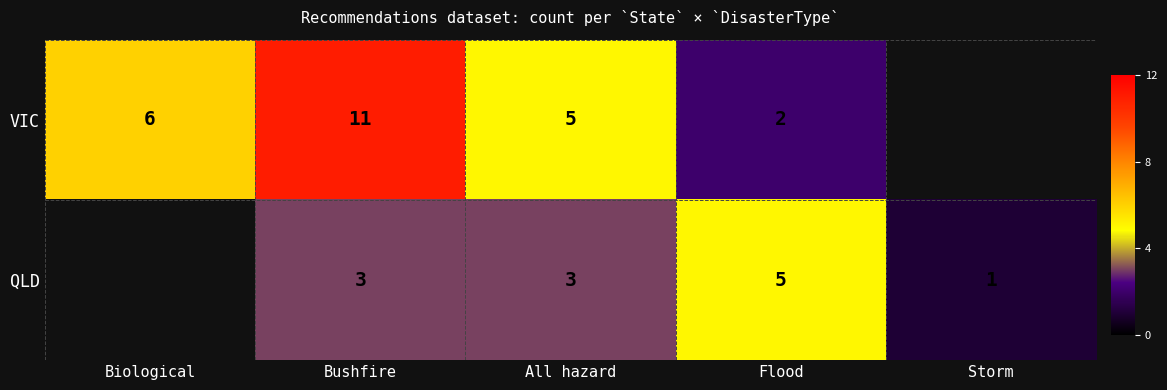

What is the sum of the VIC values at Biological and All hazard?

11